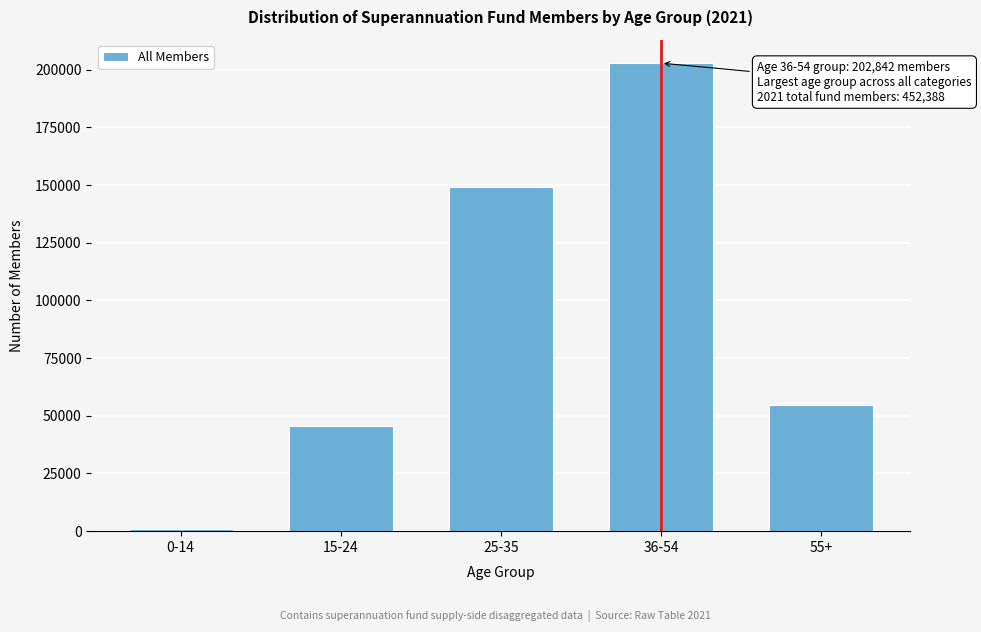

Reading left to right, what are all the values shown in this chart?

956	45573	148951	202842	54882